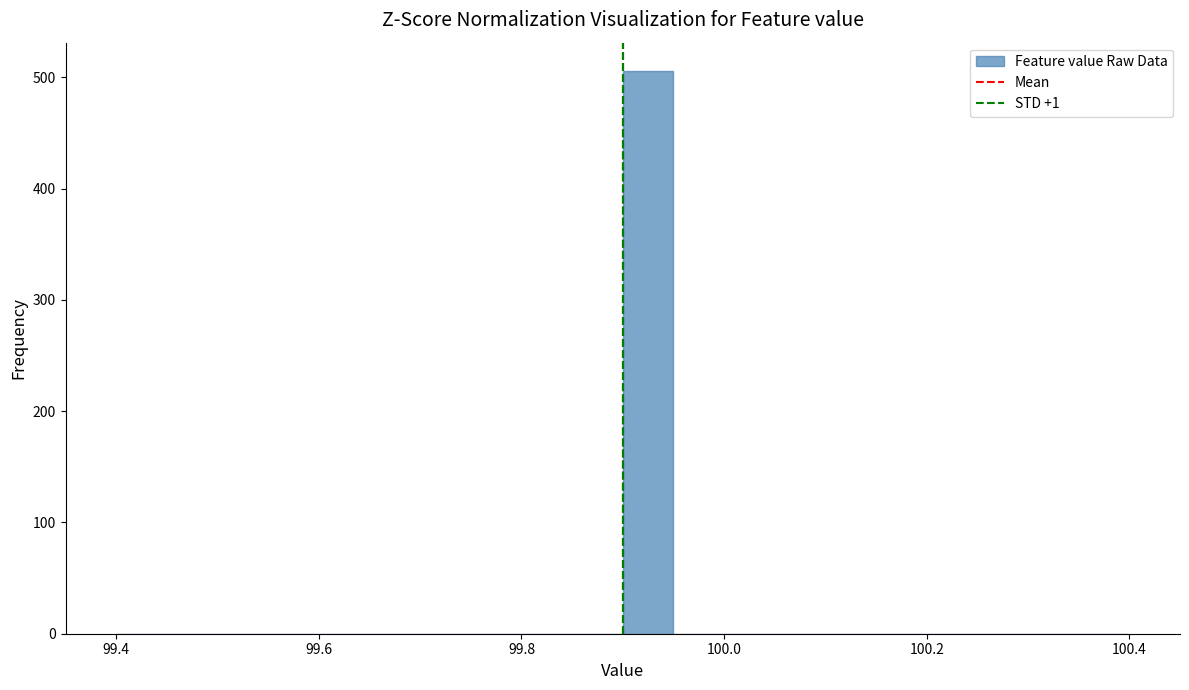

Read against the x-axis, roughly where is the centre of the tallest bar?

99.92